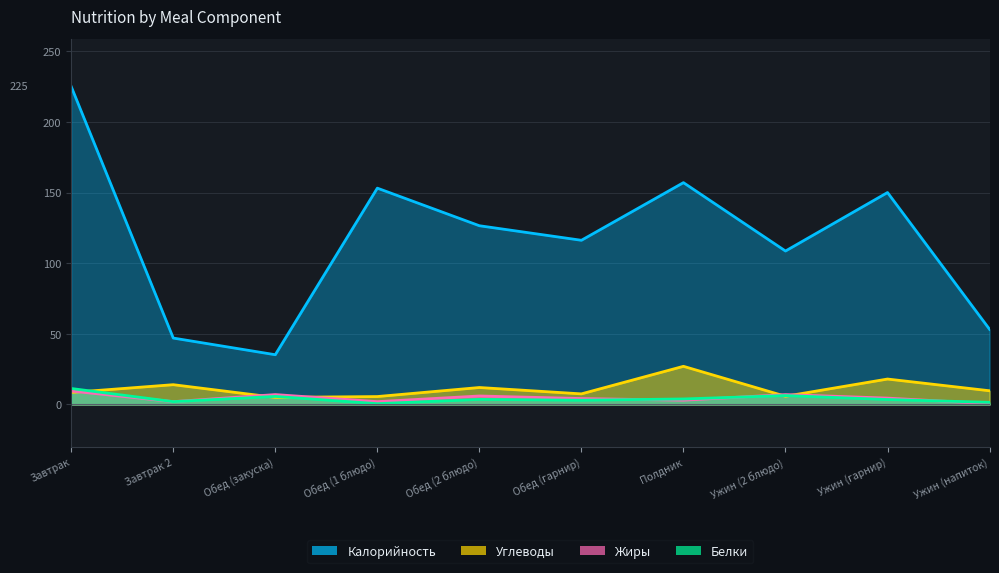

Where does the Калорийность series first go above 126?

Завтрак